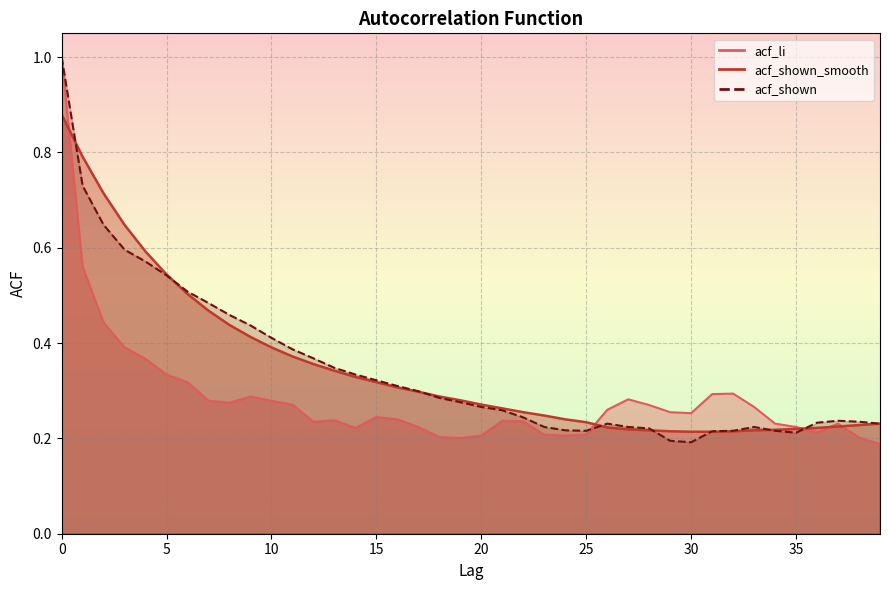

The acf_shown series shows 0.2 at 24. True or false?

True